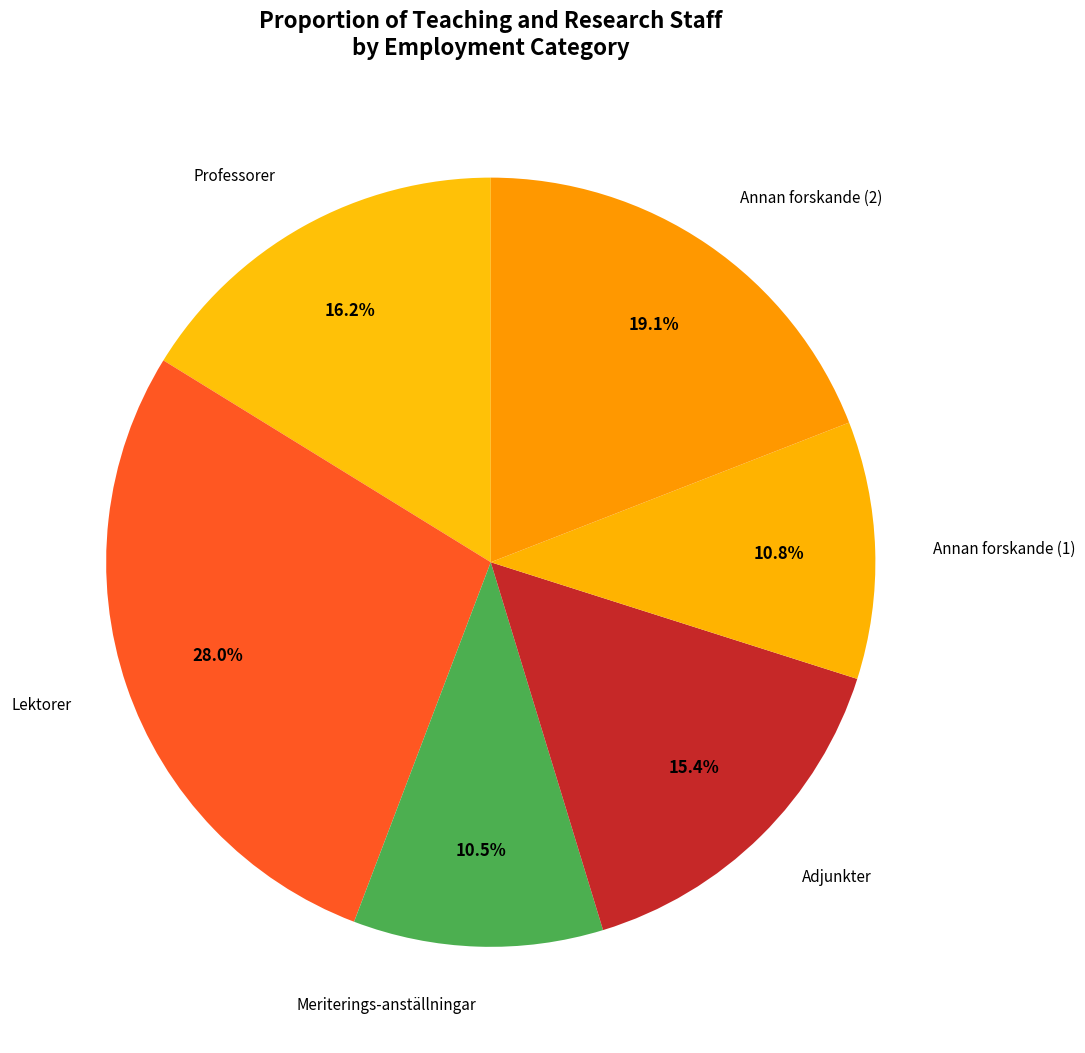

How many slices are in this pie chart?

6